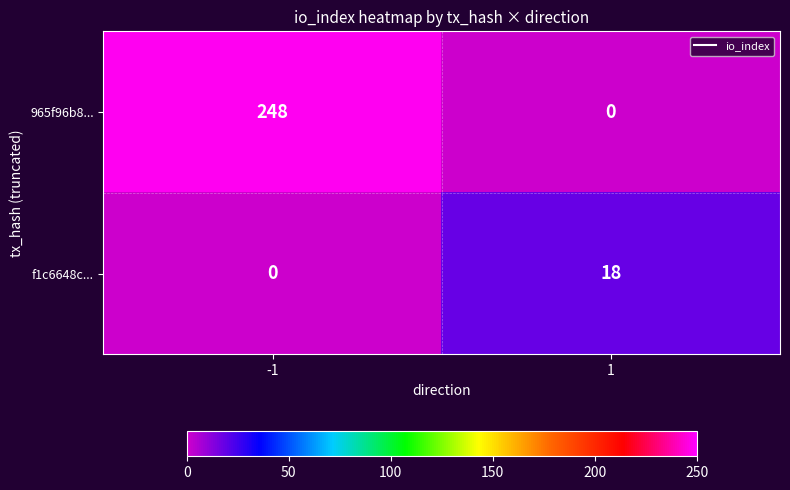

What is the maximum value for 965f96b8...?

248